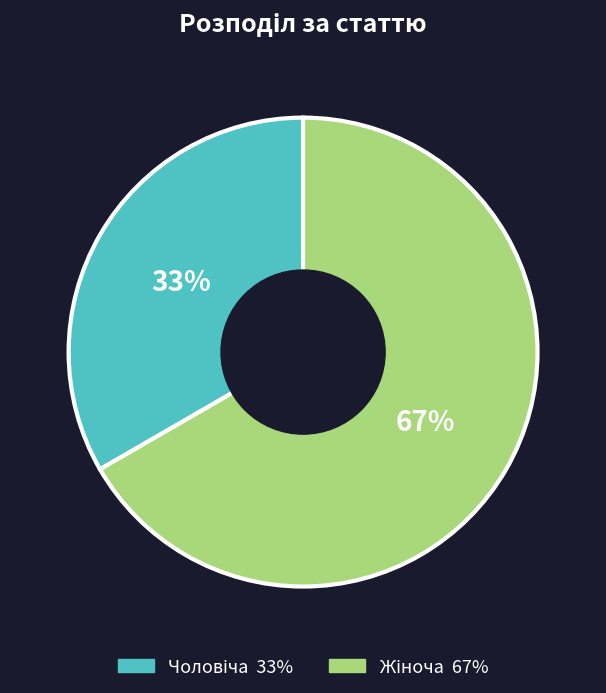

To the nearest percent, what is the average slice percentage?

50%